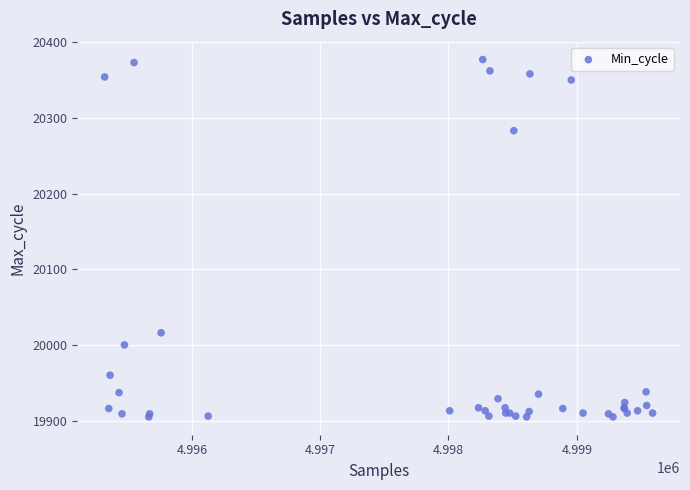

What Y value in the scatter plot is closest to 20141?

20016